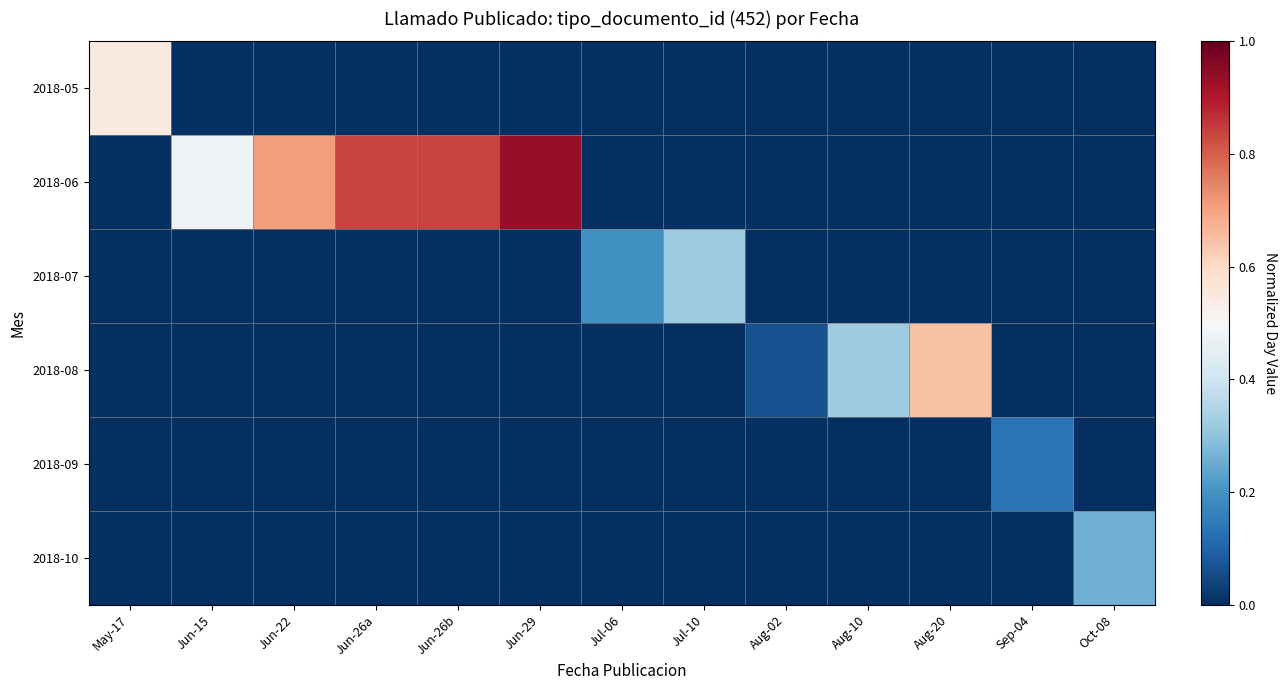

How many distinct data groups are displayed?

6